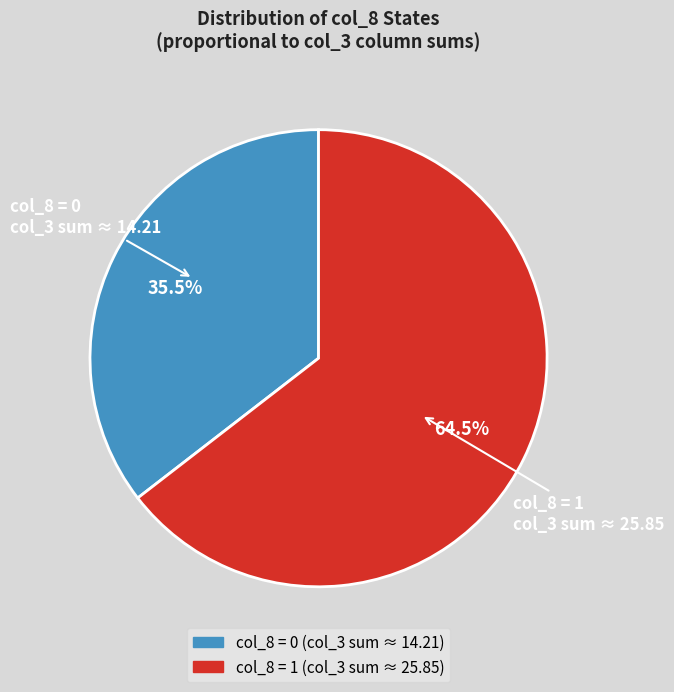

Is there a majority slice in this chart?

Yes